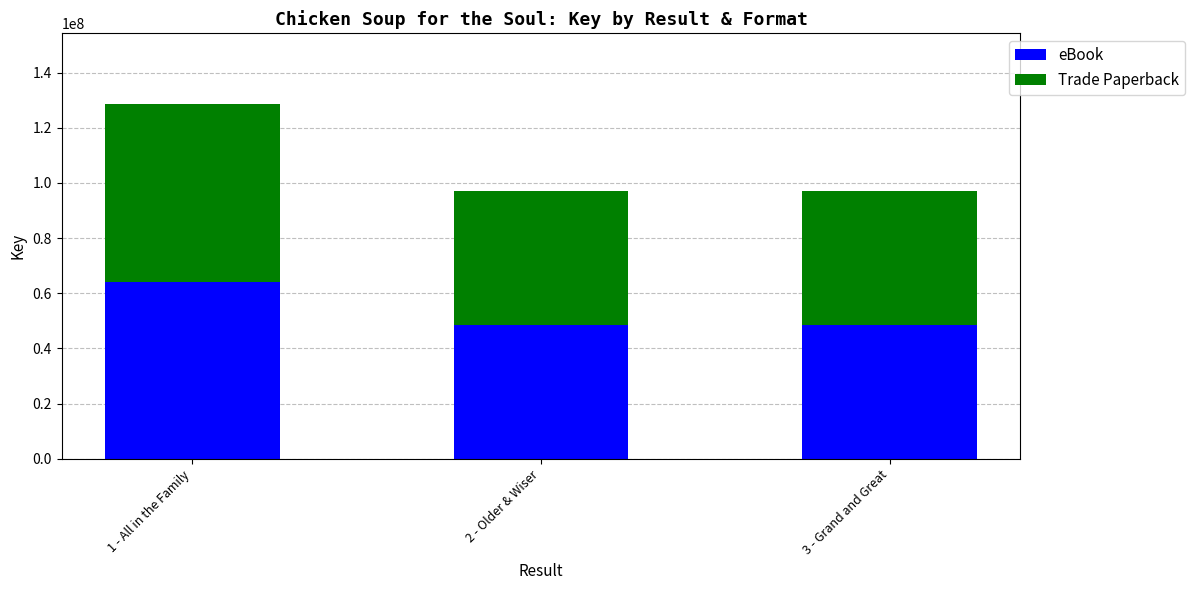

At which label is eBook closest to 56441488?

2 - Older & Wiser